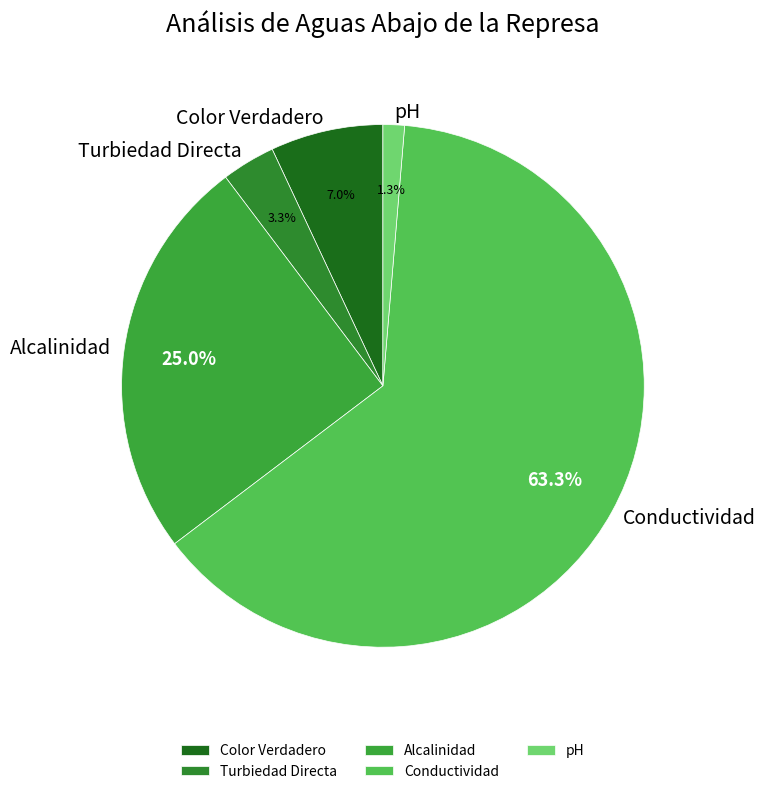

To the nearest percent, what is the average slice percentage?

20%